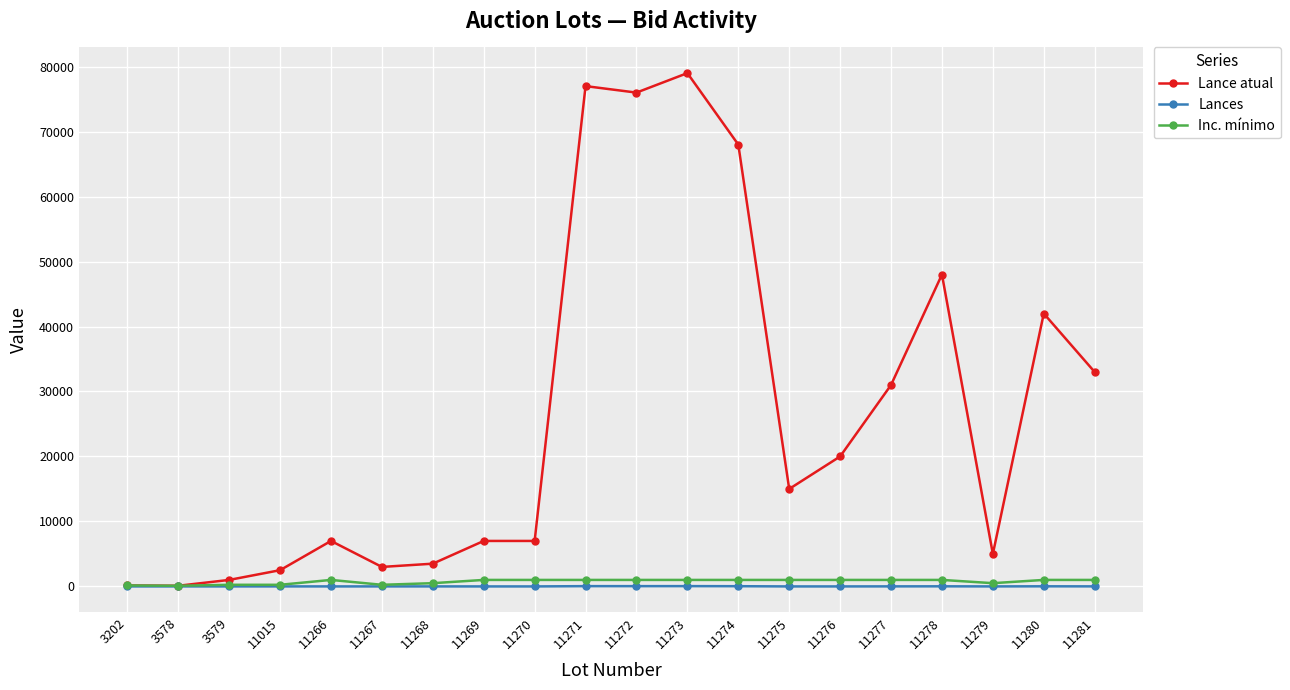

At which category does the chart reach its peak across all series?

11273